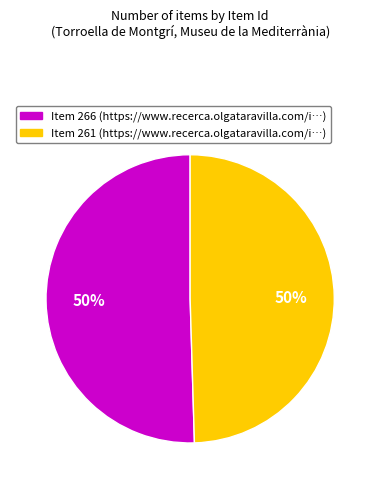

What is the ratio of the value at Item 261 to the value at Item 266?

1.0